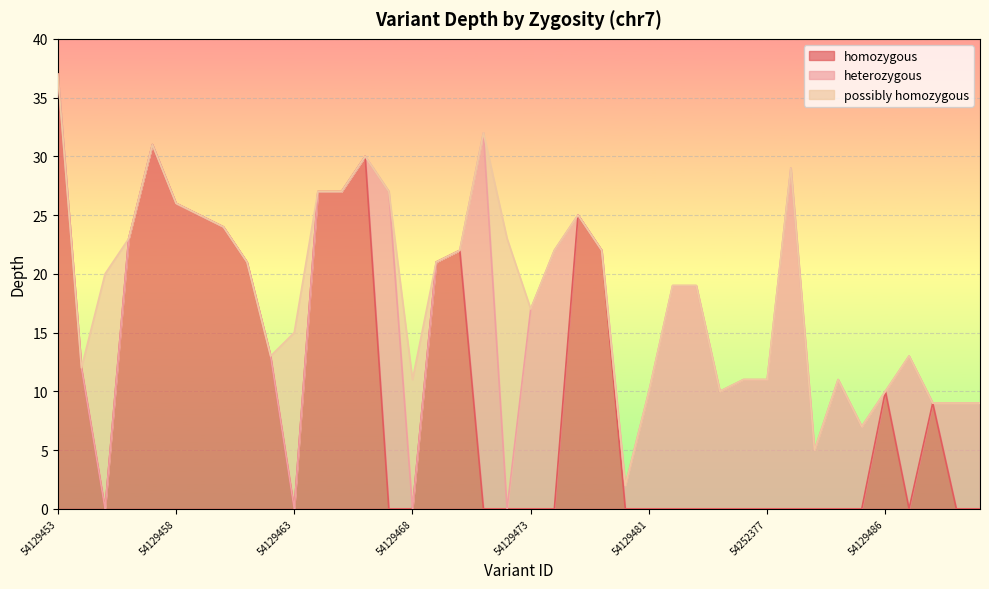

The value of homozygous at 54129453 is 18. True or false?

False